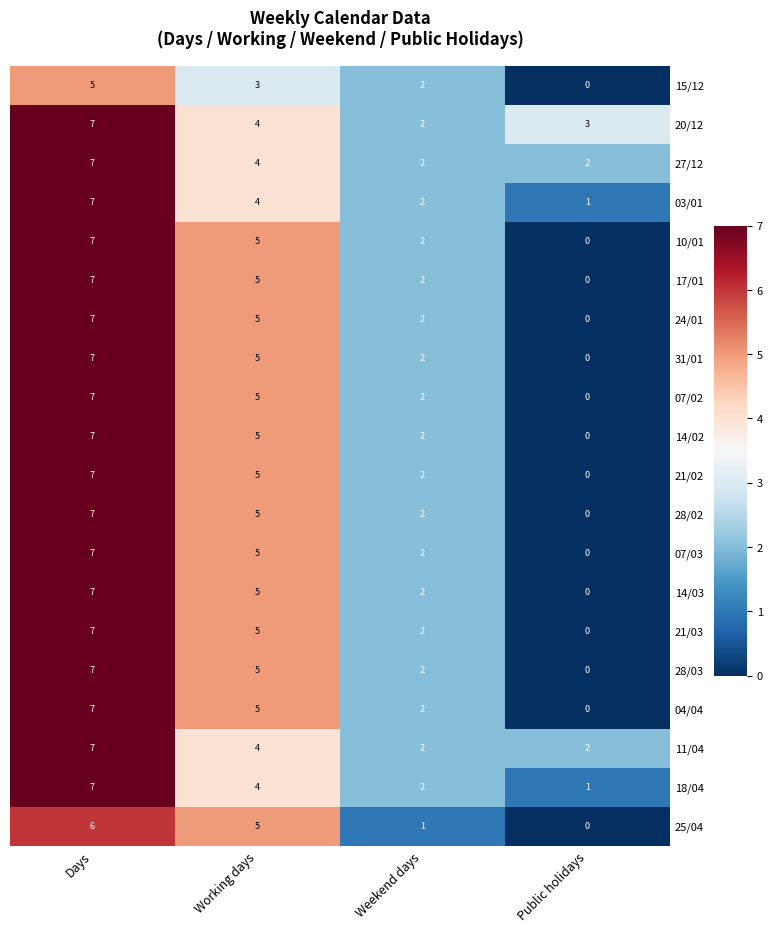

Count the 07/02 values in the range 2 to 7.

3